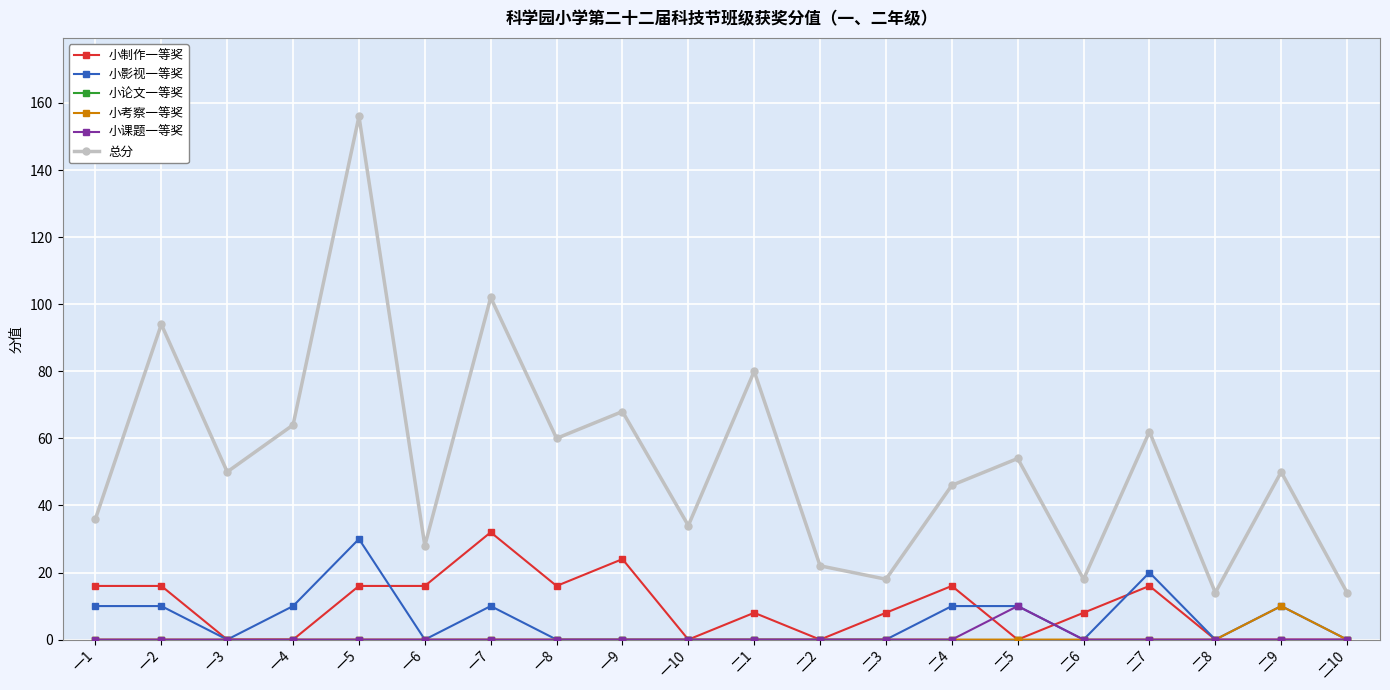

Between 二1 and 二8, which series saw the biggest shift?

总分